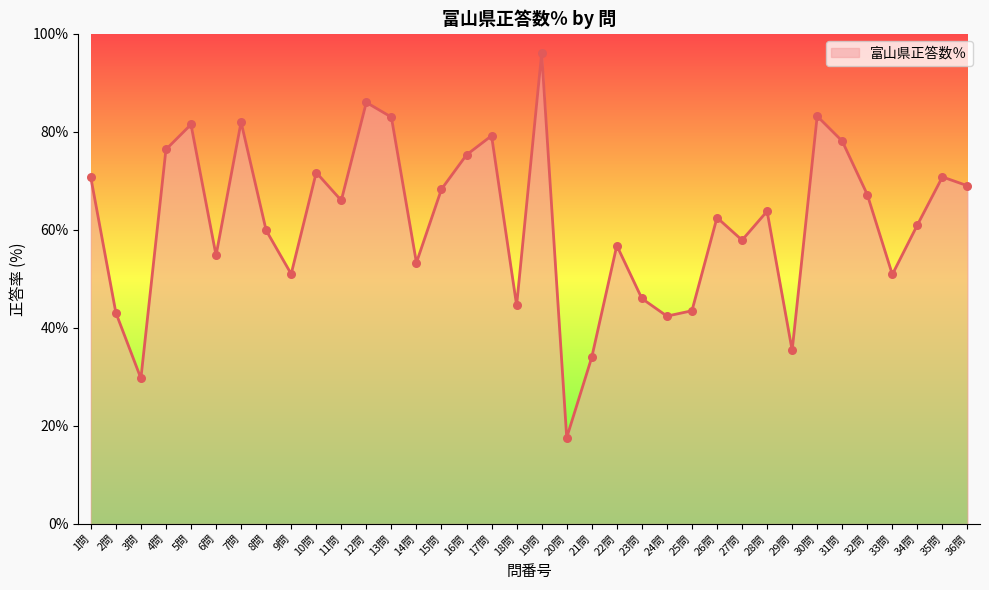

What is the change in value from 7問 to 31問?

-3.9